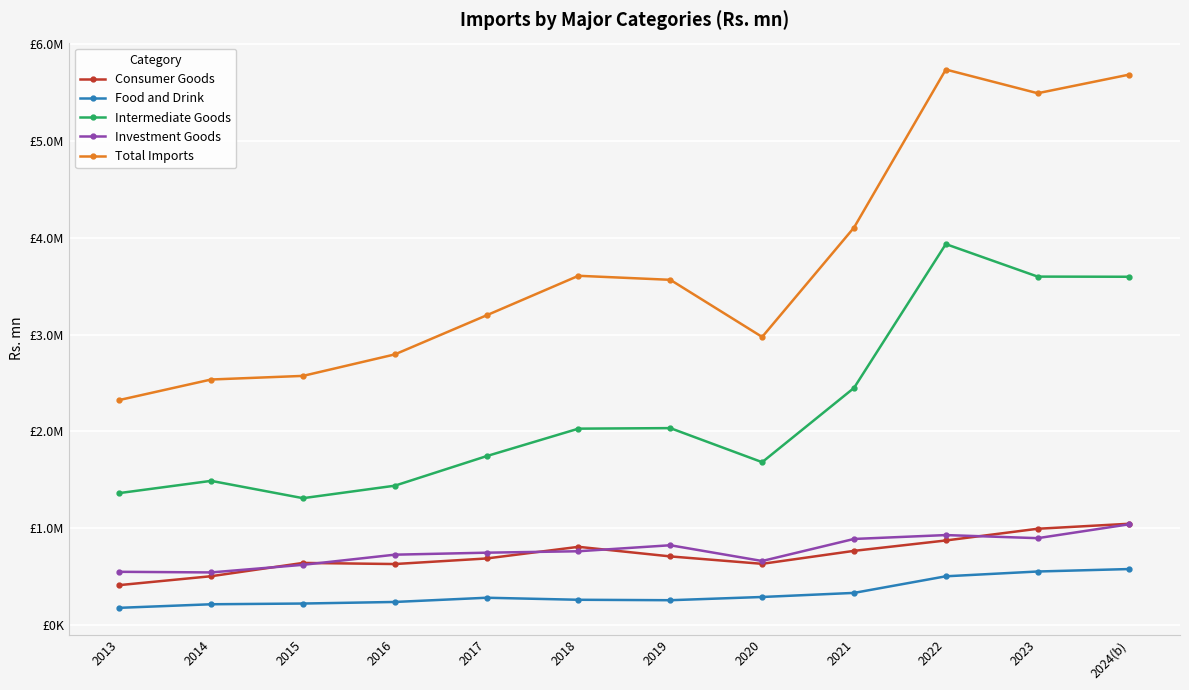

Reading left to right, list all the values displayed in this chart.

Consumer Goods: 2013=410996.0	2014=503021.0	2015=640352.0	2016=628862.0	2017=686424.0	2018=806608.0	2019=707594.0	2020=631052.0	2021=764979.0	2022=872256.0	2023=993211.8	2024(b)=1045134.5
Food and Drink: 2013=176423.0	2014=213308.0	2015=220828.0	2016=237036.0	2017=280646.0	2018=259659.0	2019=255125.0	2020=288477.0	2021=330670.0	2022=502195.0	2023=551668.5	2024(b)=577196.5
Intermediate Goods: 2013=1361740.0	2014=1488091.0	2015=1309234.0	2016=1438156.0	2017=1743719.0	2018=2027460.0	2019=2032997.0	2020=1681070.0	2021=2447907.0	2022=3934047.0	2023=3598166.1	2024(b)=3596591.0
Investment Goods: 2013=548604.0	2014=542169.0	2015=620730.0	2016=725473.0	2017=746175.0	2018=760942.0	2019=822954.0	2020=660212.0	2021=887914.0	2022=928089.0	2023=896095.7	2024(b)=1039913.5
Total Imports: 2013=2323128.0	2014=2535163.0	2015=2572467.0	2016=2794393.0	2017=3198572.0	2018=3606644.0	2019=3565028.0	2020=2974915.0	2021=4104218.0	2022=5737333.0	2023=5492605.8	2024(b)=5685530.9